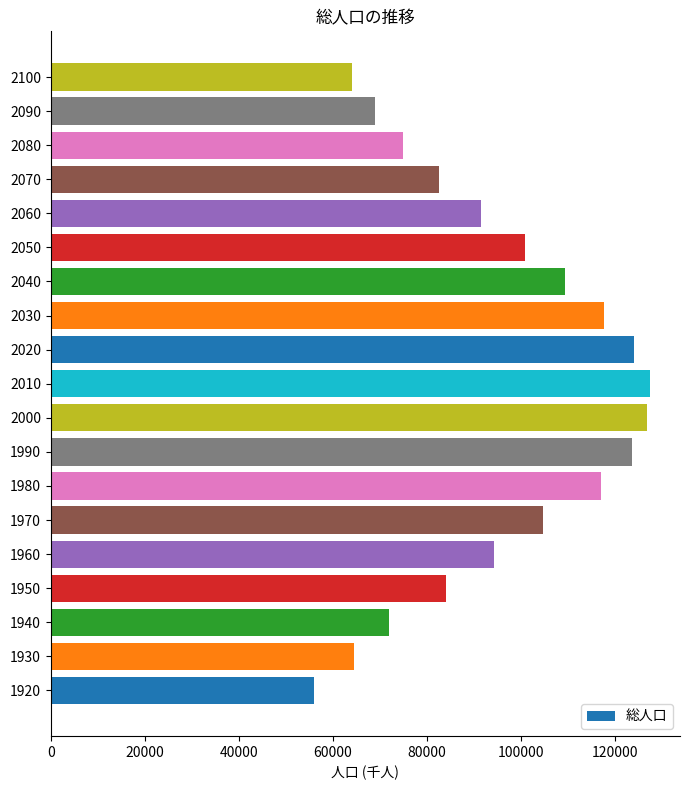

Is it true that the value at 1930 is 101097?

False